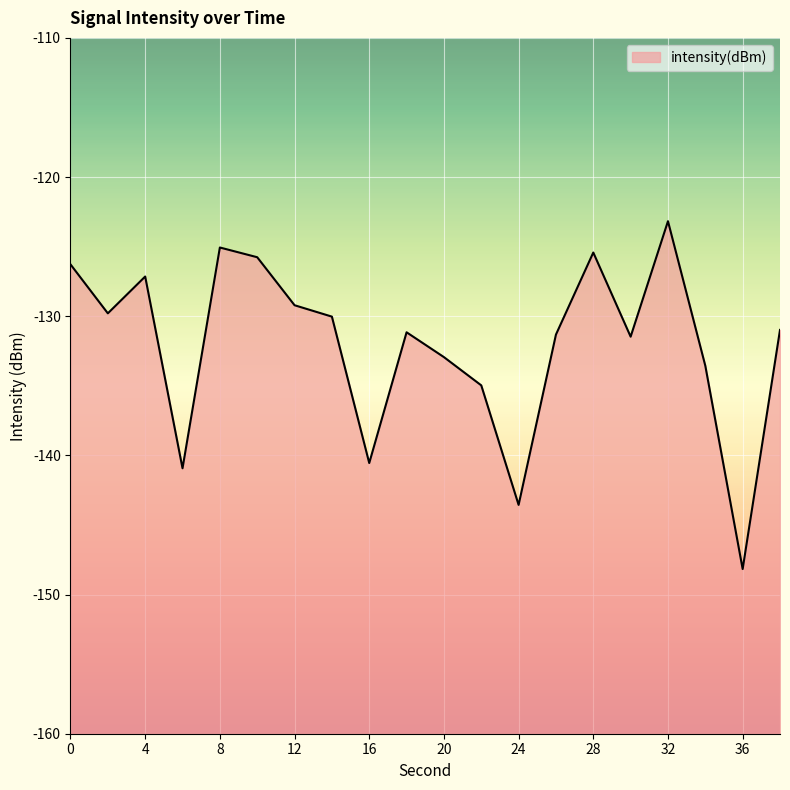

The chart shows a value of -131.0 at 38. True or false?

True